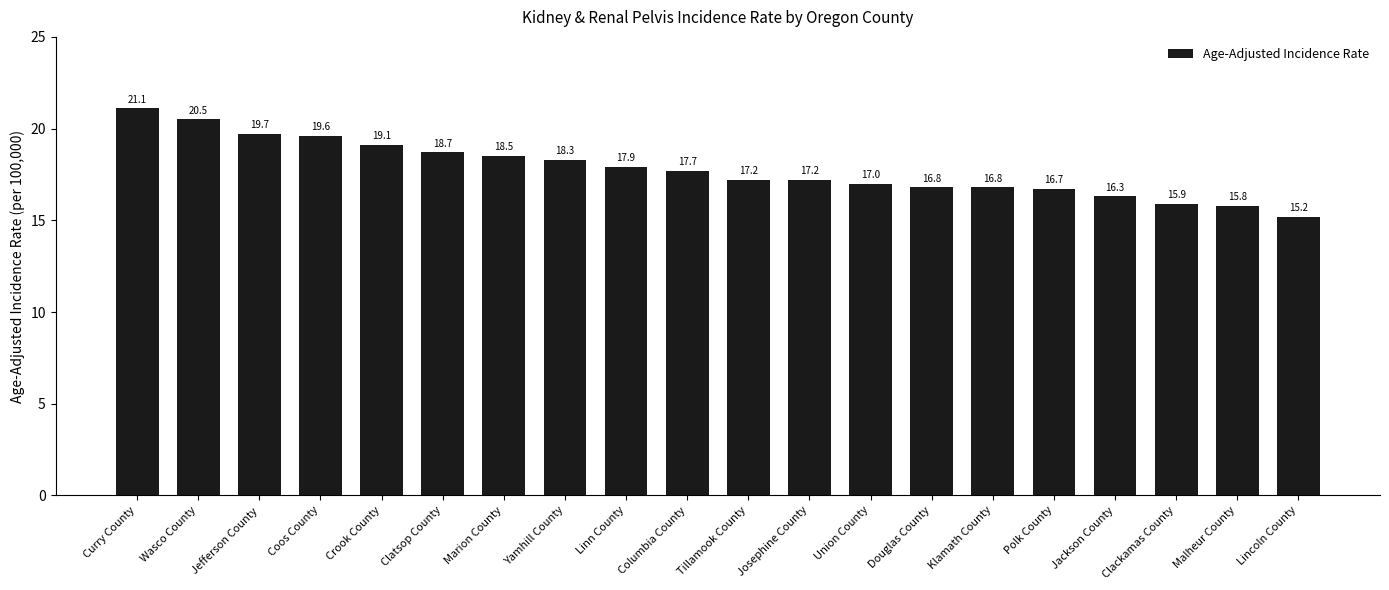

Where is the data nearest to the value 18?

Linn County